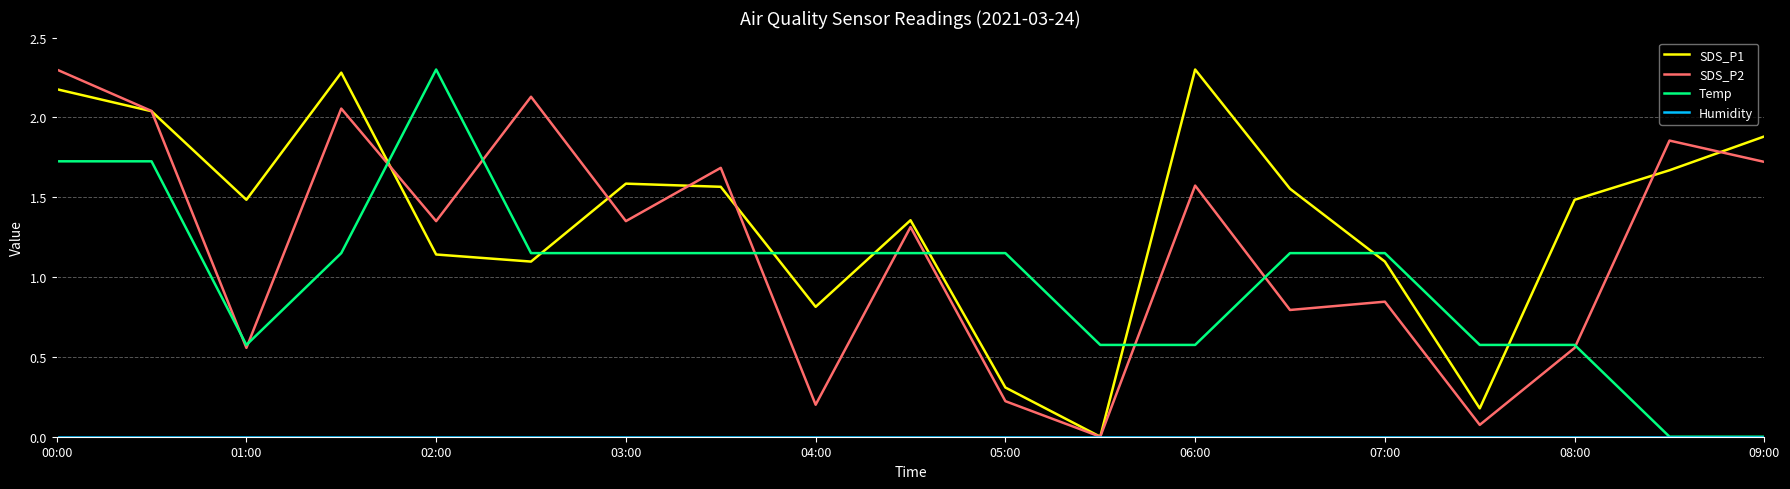

What is the greatest value displayed?

2.3